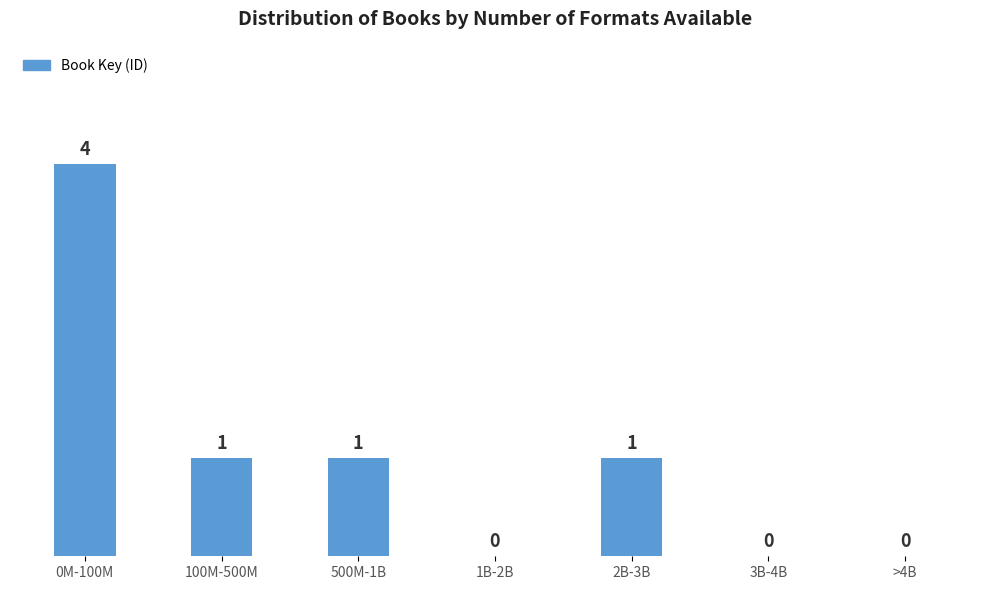

Reading right to left, extract all data points from this chart.

>4B=0	3B-4B=0	2B-3B=1	1B-2B=0	500M-1B=1	100M-500M=1	0M-100M=4